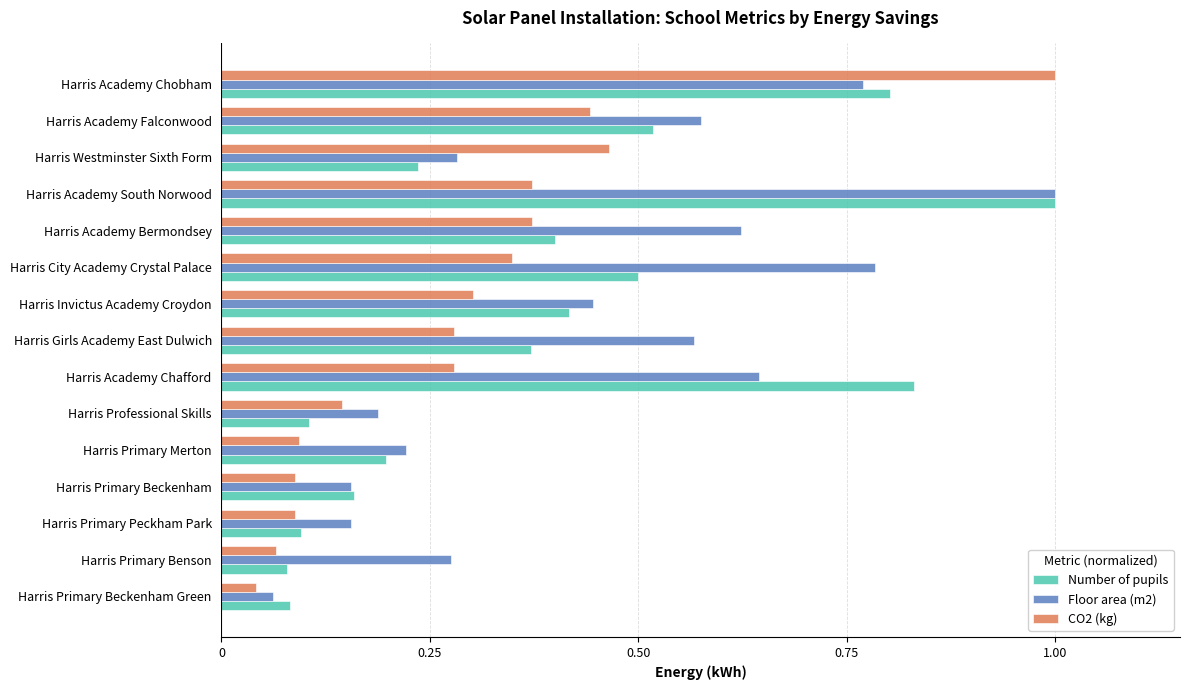

What is the sum of all Floor area (m2) values?

6.7